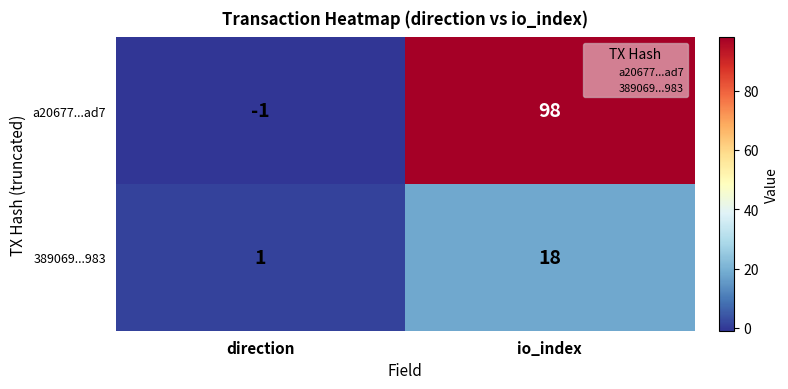

How many negative values does the a20677...ad7 series have?

1